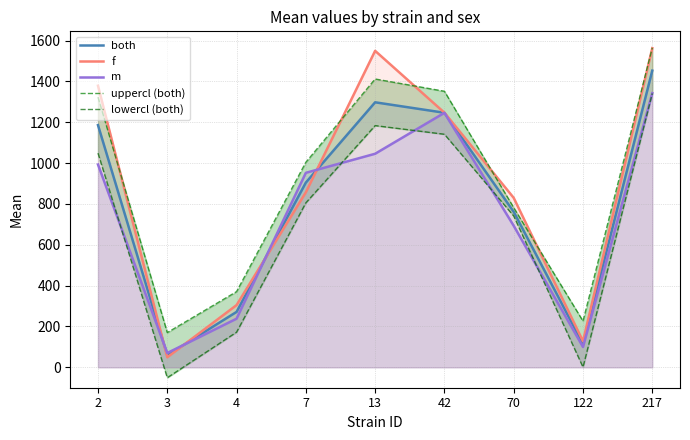

At which label does f reach its peak?

217